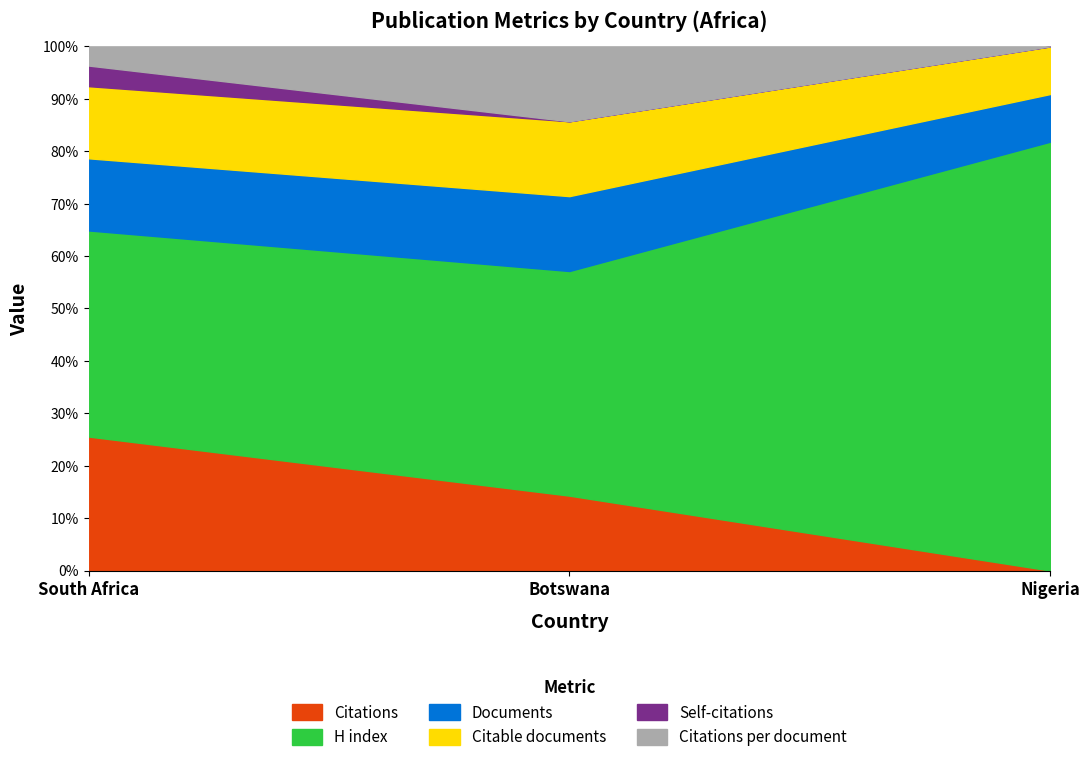

Is it true that Citations per document equals 1.0 at Botswana?

True